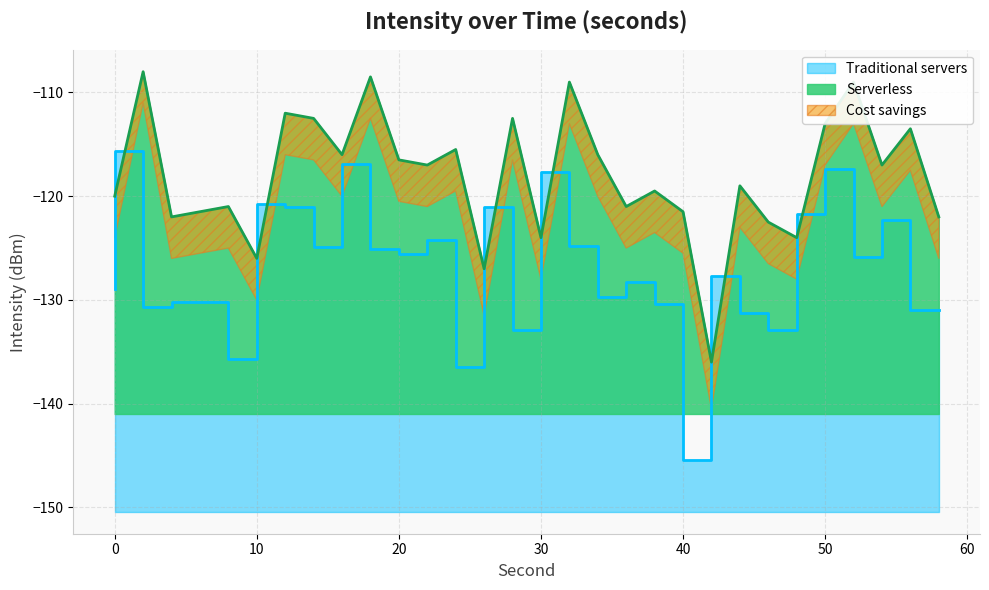

The value of Traditional servers at 30 is -205.2. True or false?

False